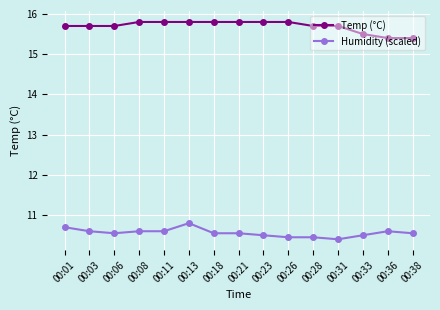

At how many categories does at least one series exceed 10?

15